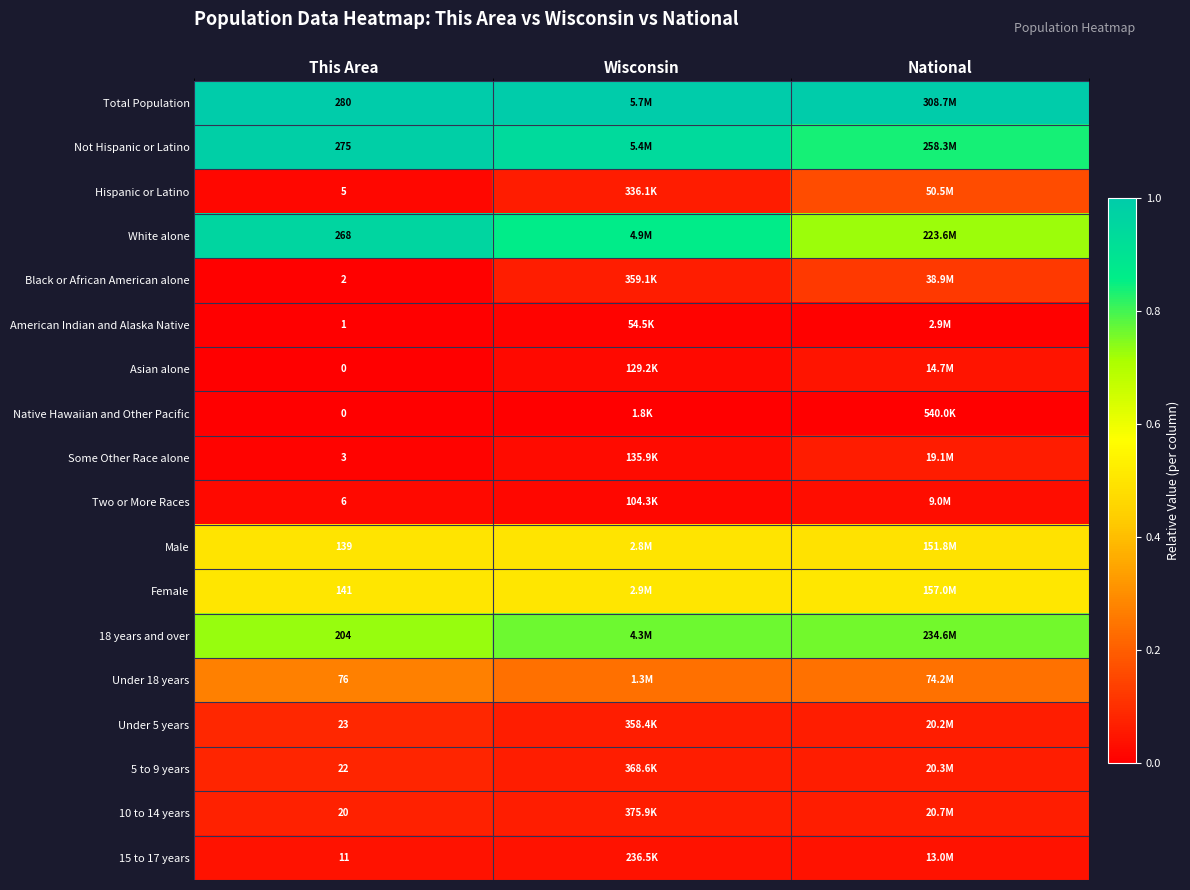

List the series in order of their peak value, lowest first.

Native Hawaiian and Other Pacific, American Indian and Alaska Native, Two or More Races, 15 to 17 years, Asian alone, Some Other Race alone, 10 to 14 years, 5 to 9 years, Under 5 years, Black or African American alone, Hispanic or Latino, Under 18 years, Male, Female, 18 years and over, White alone, Not Hispanic or Latino, Total Population